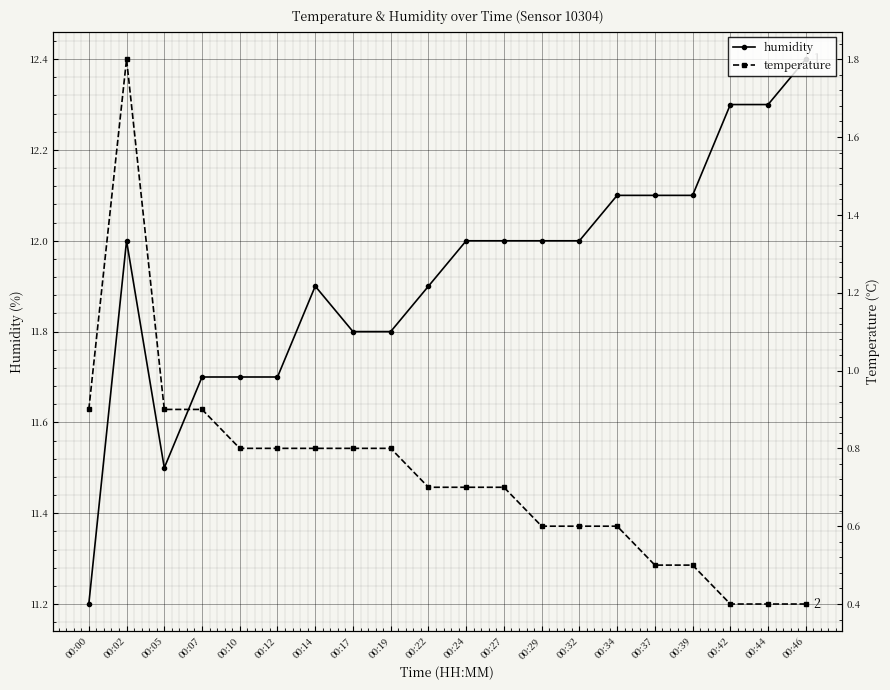

Is the value of humidity at 00:10 greater than the value of temperature at 00:32?

Yes